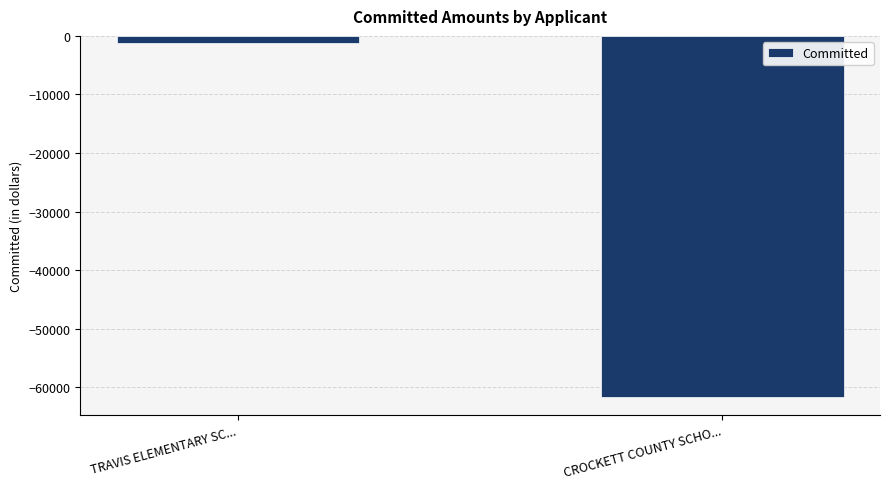

Reading right to left, extract all data points from this chart.

-61600.0	-1135.5